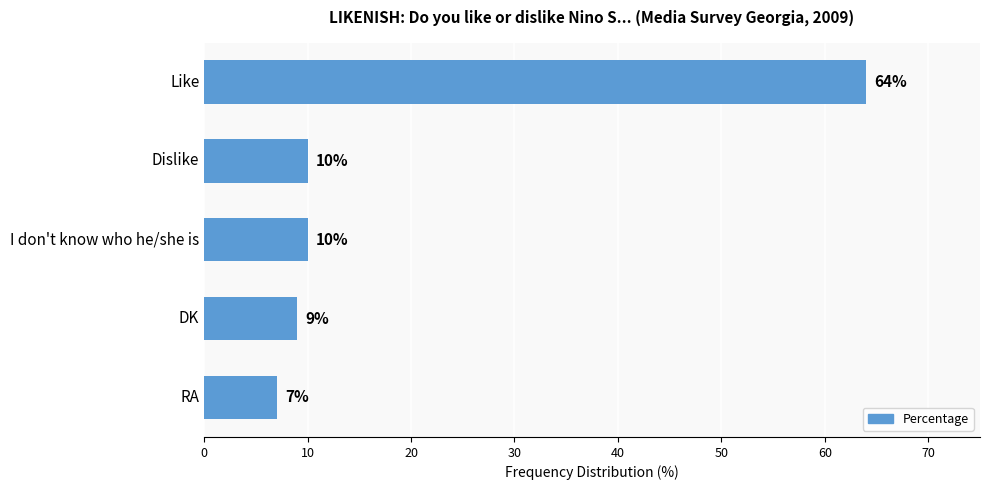

What is the approximate value at I don't know who he/she is?

10